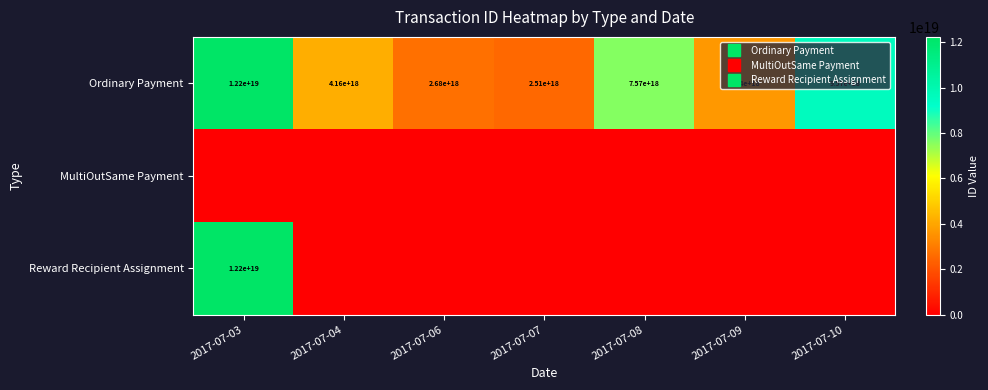

At which category does the chart reach its peak across all series?

2017-07-03